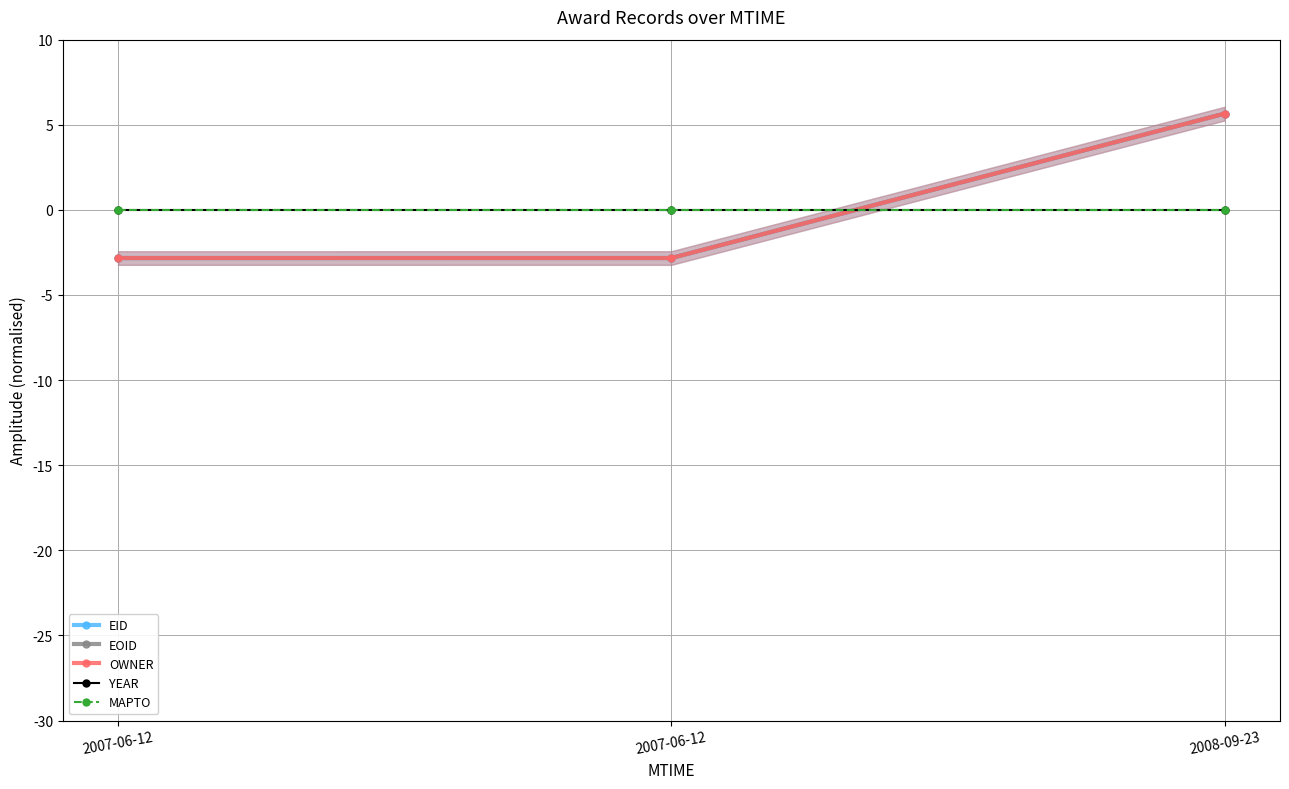

What is the label of the 3rd point from the right?

2007-06-12